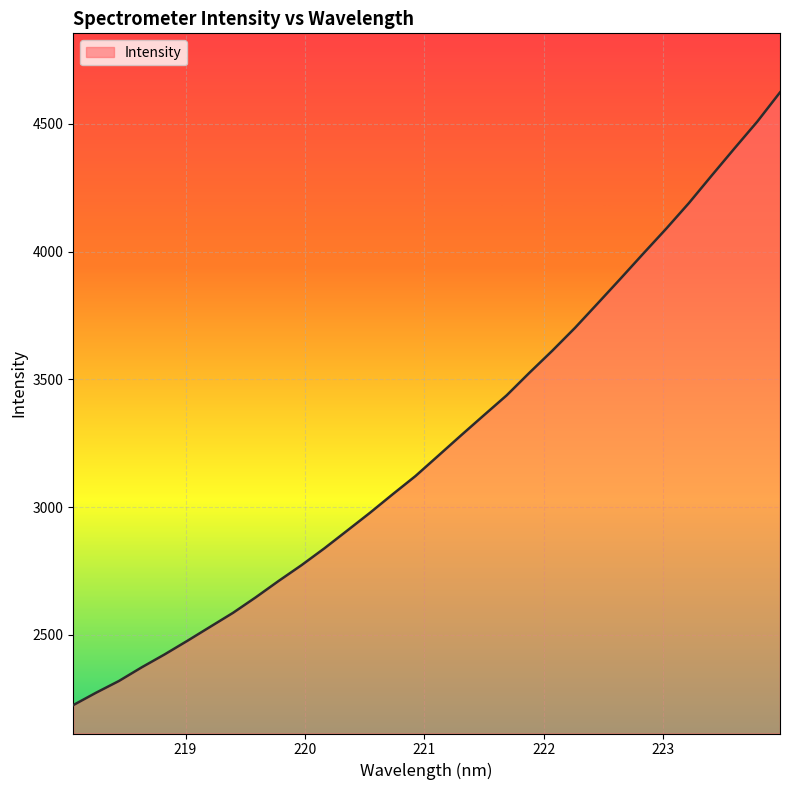

What is the smallest value displayed?

2224.6